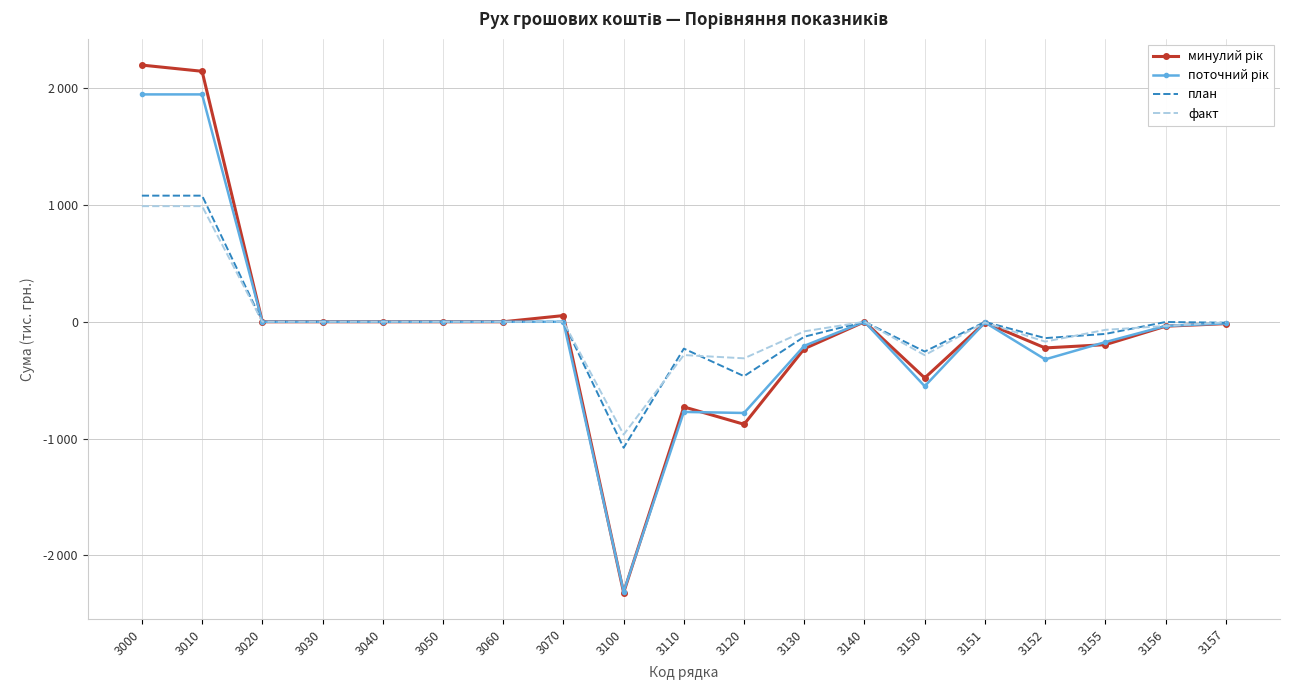

What is the maximum value shown in the chart?

2198